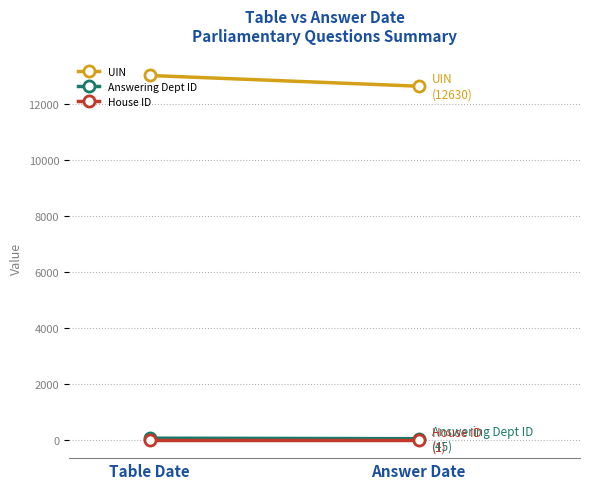

Is it true that House ID equals 1.0 at Table Date?

True